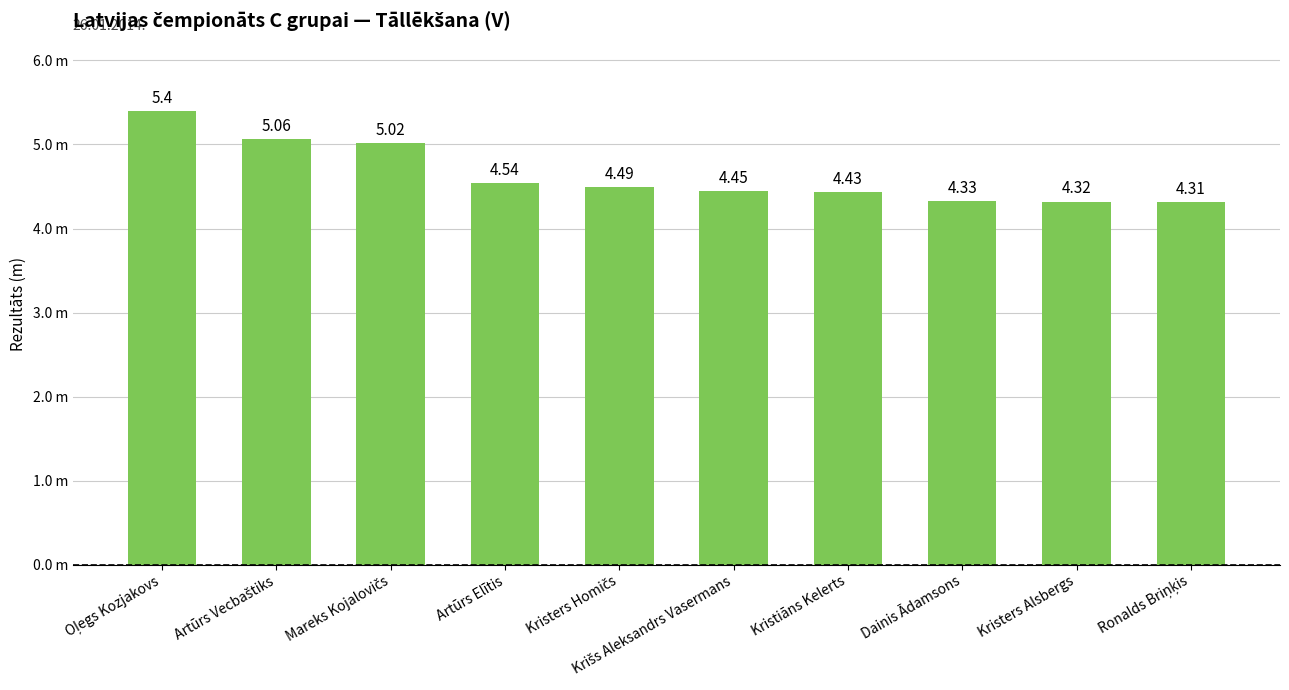

Are the bars horizontal?

No